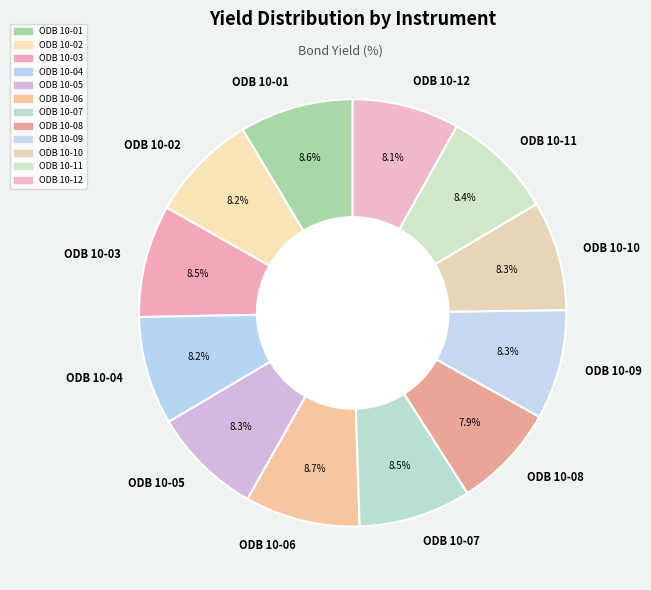

To the nearest percent, what portion does ODB 10-02 represent?

8%